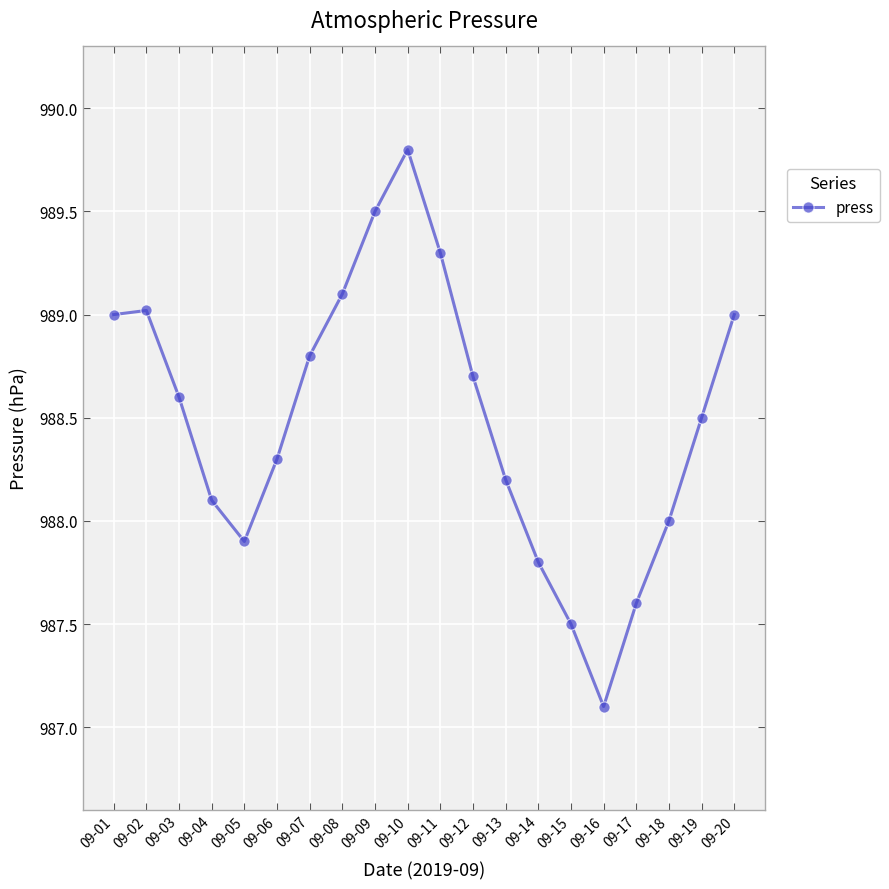

Which has a higher value, 09-11 or 09-13?

09-11